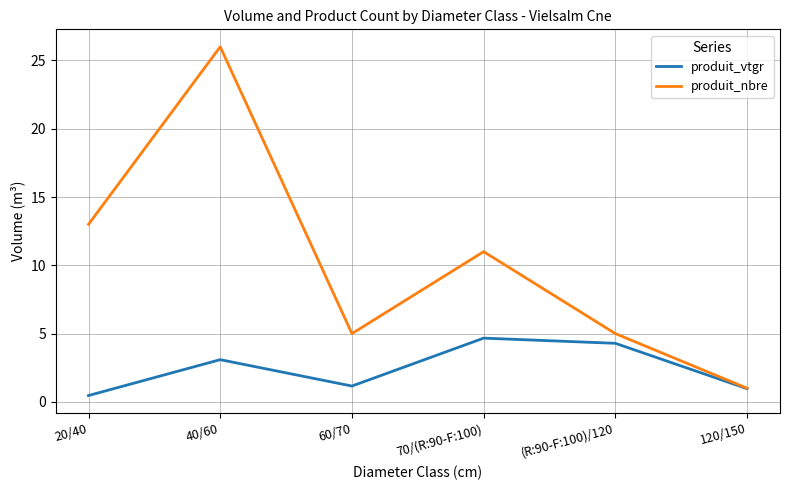

List the series in order of their overall mean, lowest first.

produit_vtgr, produit_nbre